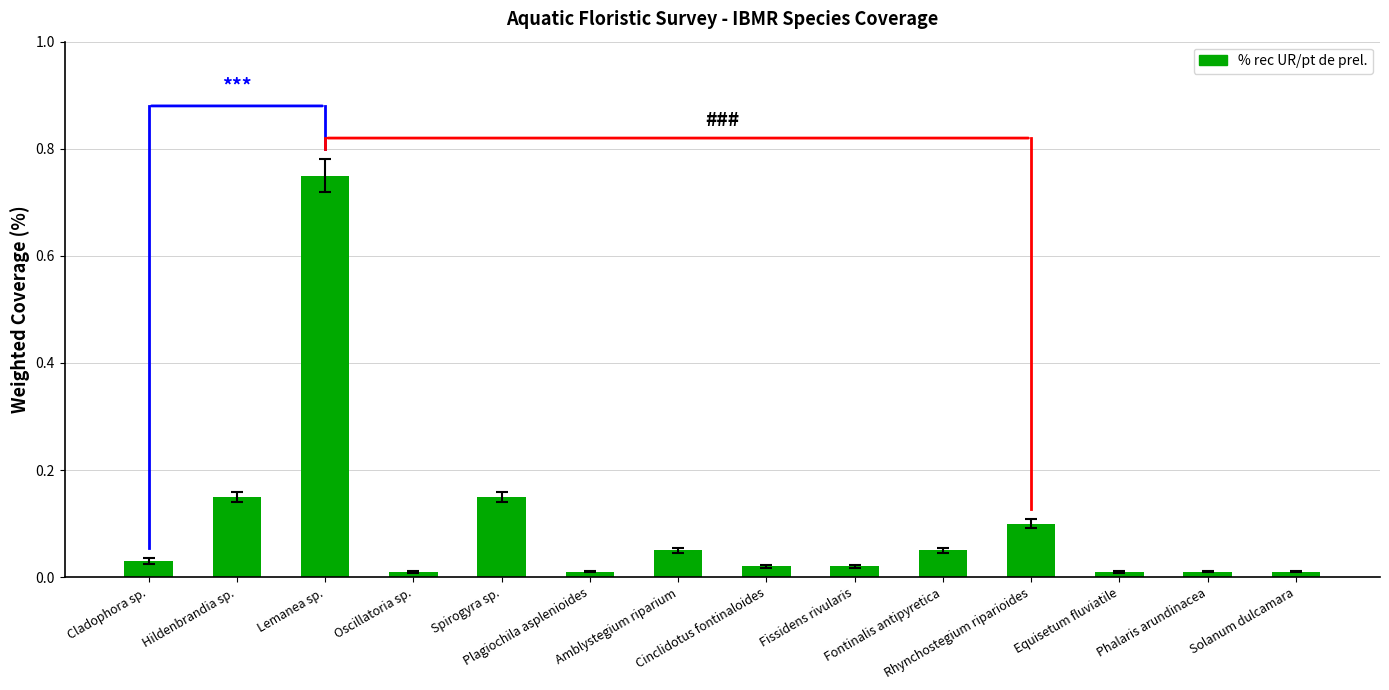

What is the difference between the maximum and minimum values?

0.7